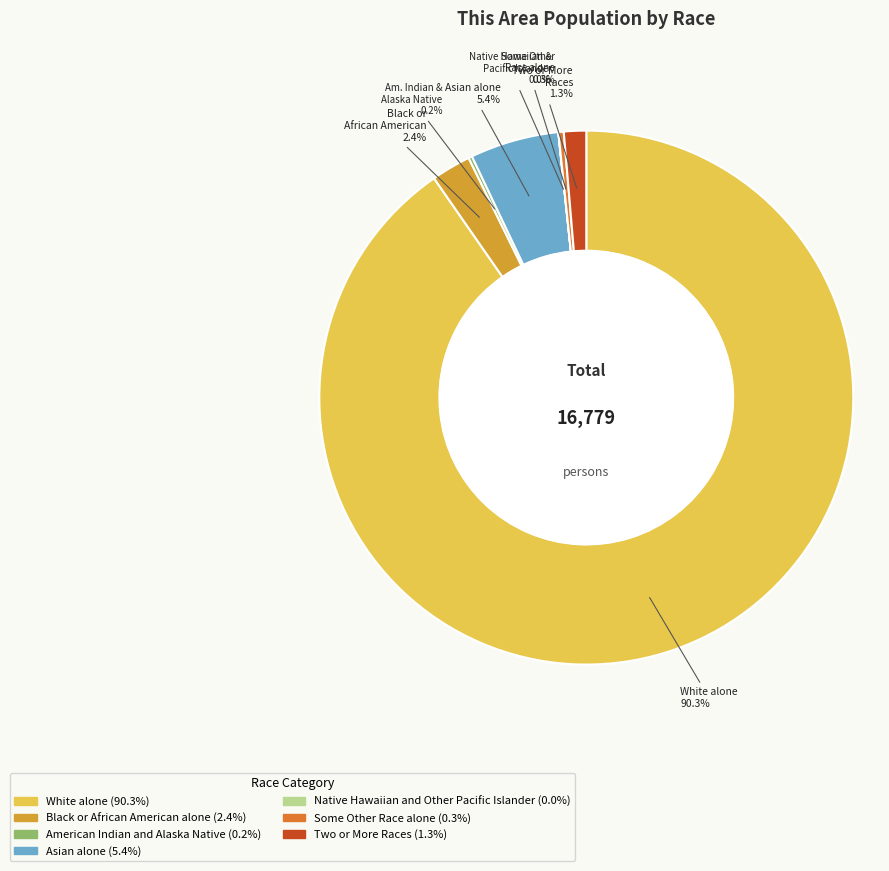

What is the largest slice in the pie chart?

White alone